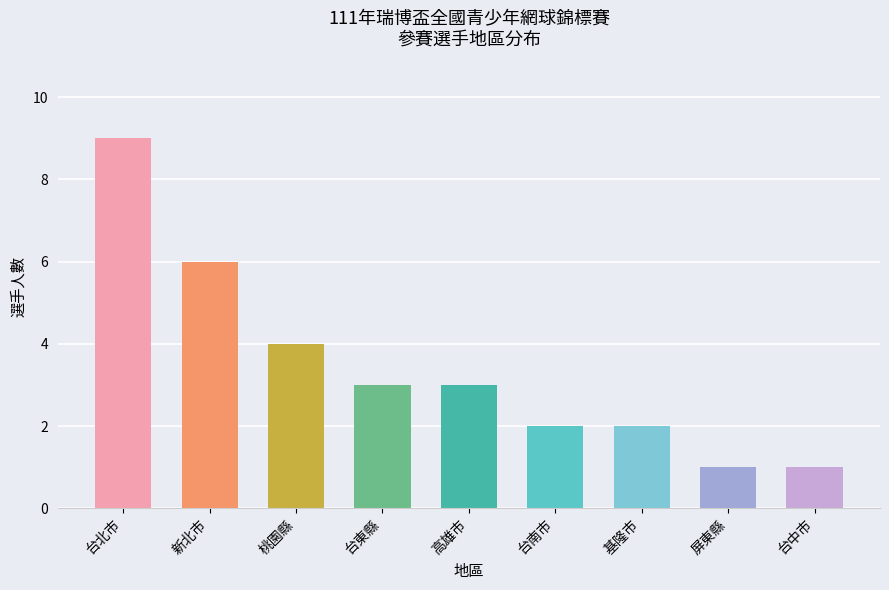

What is the maximum value shown in the chart?

9